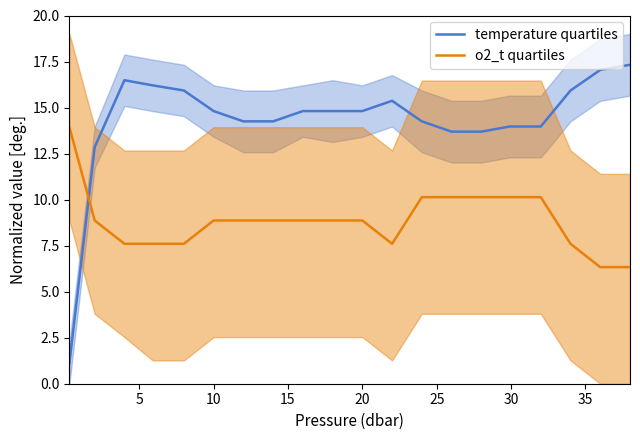

How many intersections are there between o2_t quartiles and temperature quartiles?

1